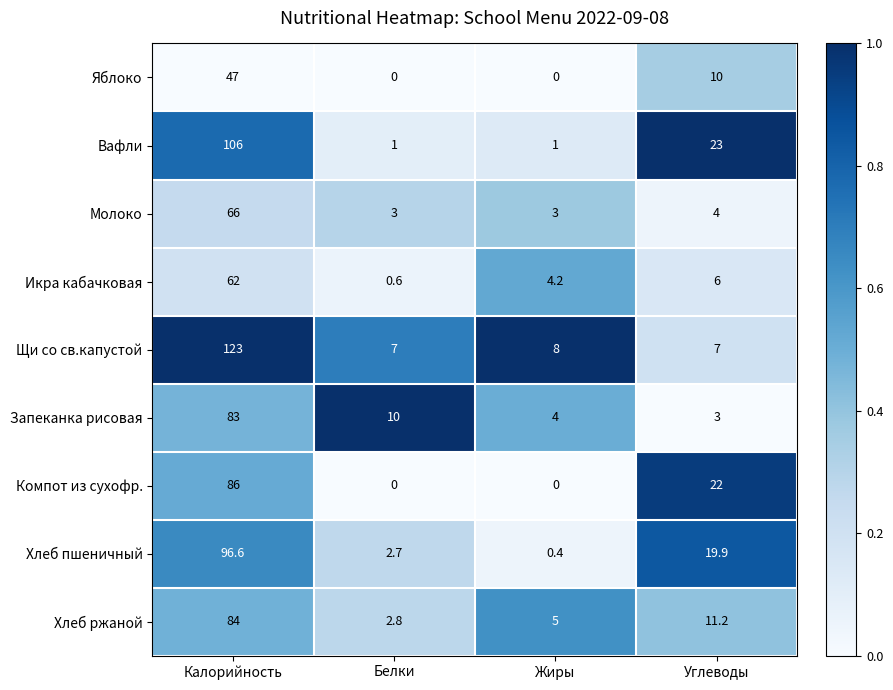

How many data points does each series have?

4